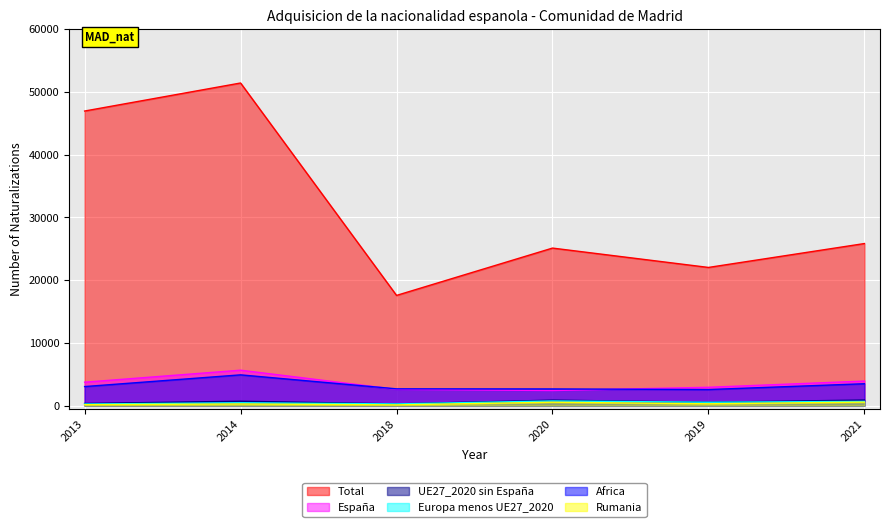

In Total, how many points are higher than both neighbors (excluding endpoints)?

2